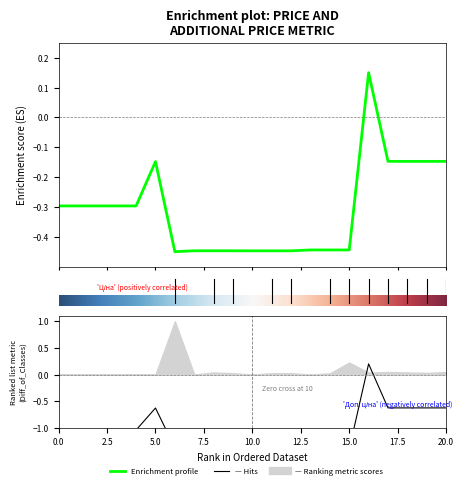

What is the label of the 17th point from the right?

4